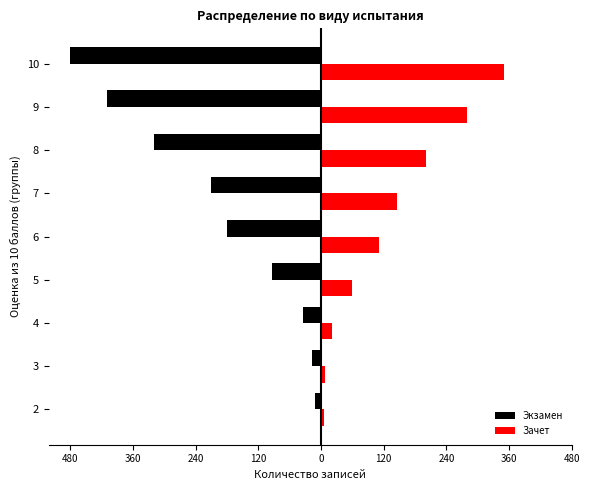

What are all the series names shown in the legend?

Экзамен, Зачет